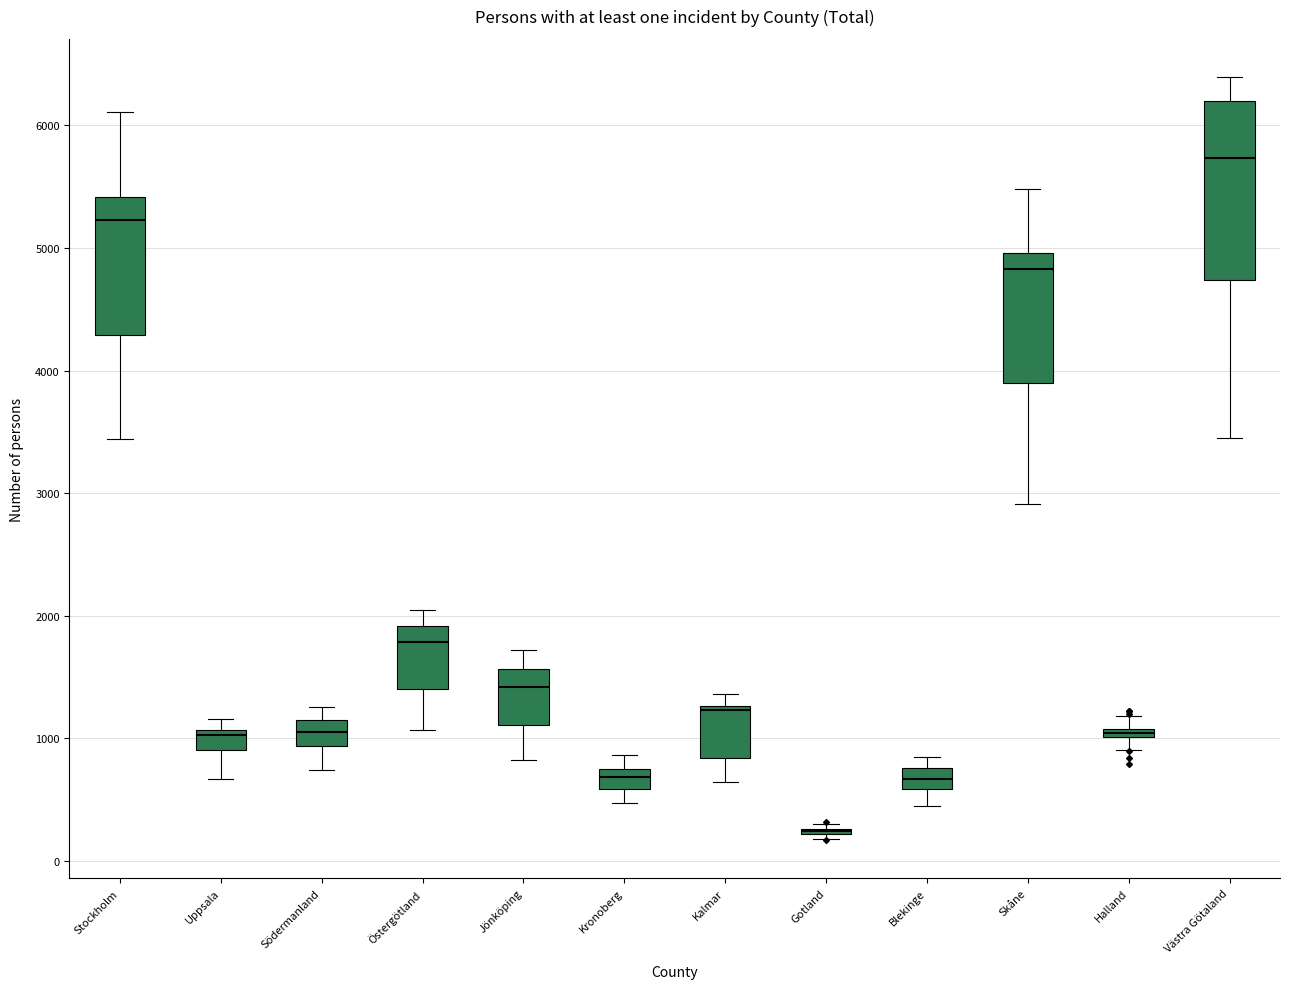

Comparing the boxes themselves (not the whiskers), which one is the tallest?

Västra Götaland